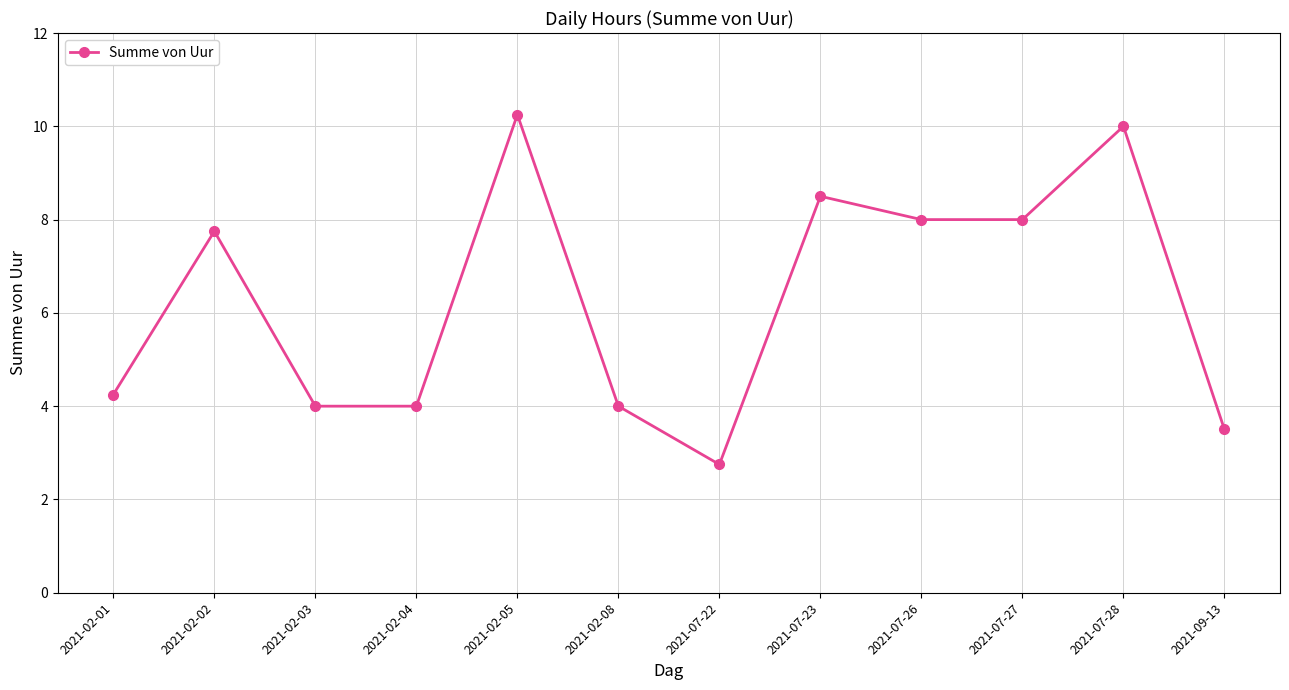

Where does the data first go above 7?

2021-02-02